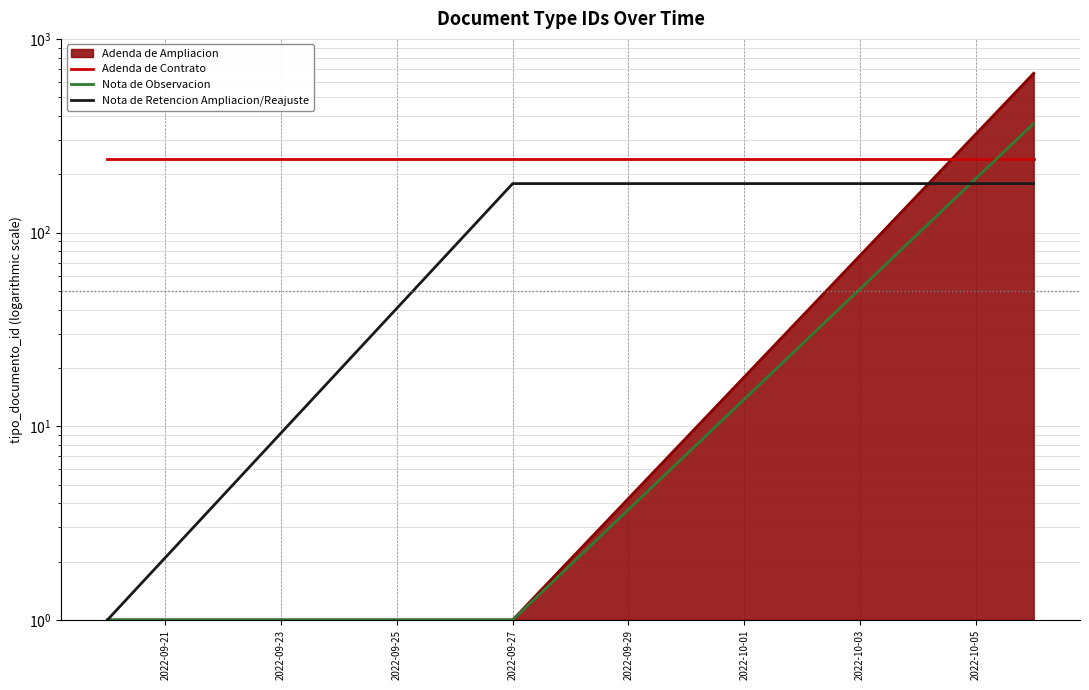

What is the smallest value displayed?

1